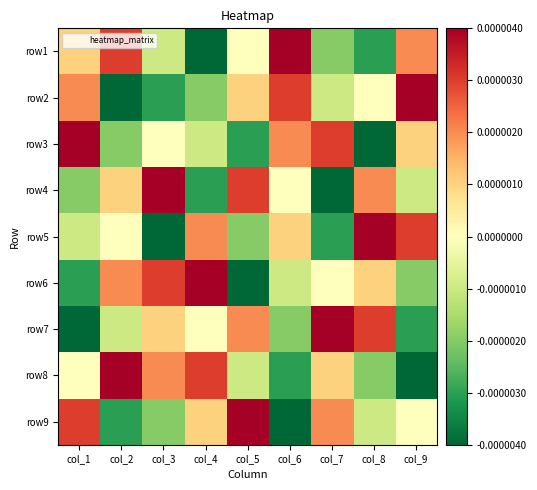

Reading left to right, list all the values displayed in this chart.

row1: col_1=0.0	col_2=0.0	col_3=-0.0	col_4=-0.0	col_5=0.0	col_6=0.0	col_7=-0.0	col_8=-0.0	col_9=0.0
row2: col_1=0.0	col_2=-0.0	col_3=-0.0	col_4=-0.0	col_5=0.0	col_6=0.0	col_7=-0.0	col_8=0.0	col_9=0.0
row3: col_1=0.0	col_2=-0.0	col_3=0.0	col_4=-0.0	col_5=-0.0	col_6=0.0	col_7=0.0	col_8=-0.0	col_9=0.0
row4: col_1=-0.0	col_2=0.0	col_3=0.0	col_4=-0.0	col_5=0.0	col_6=0.0	col_7=-0.0	col_8=0.0	col_9=-0.0
row5: col_1=-0.0	col_2=0.0	col_3=-0.0	col_4=0.0	col_5=-0.0	col_6=0.0	col_7=-0.0	col_8=0.0	col_9=0.0
row6: col_1=-0.0	col_2=0.0	col_3=0.0	col_4=0.0	col_5=-0.0	col_6=-0.0	col_7=0.0	col_8=0.0	col_9=-0.0
row7: col_1=-0.0	col_2=-0.0	col_3=0.0	col_4=0.0	col_5=0.0	col_6=-0.0	col_7=0.0	col_8=0.0	col_9=-0.0
row8: col_1=0.0	col_2=0.0	col_3=0.0	col_4=0.0	col_5=-0.0	col_6=-0.0	col_7=0.0	col_8=-0.0	col_9=-0.0
row9: col_1=0.0	col_2=-0.0	col_3=-0.0	col_4=0.0	col_5=0.0	col_6=-0.0	col_7=0.0	col_8=-0.0	col_9=0.0